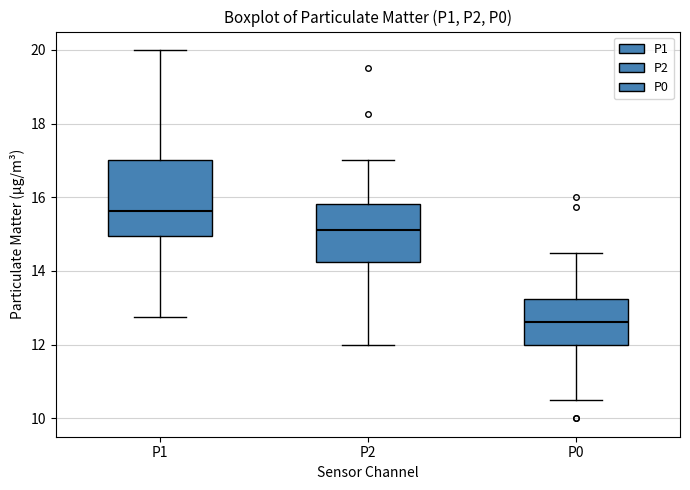

Where is the lower edge of the box for P0 on the y-axis? The values are not printed on the chart, so give them approximately, as read against the axis.

12.0